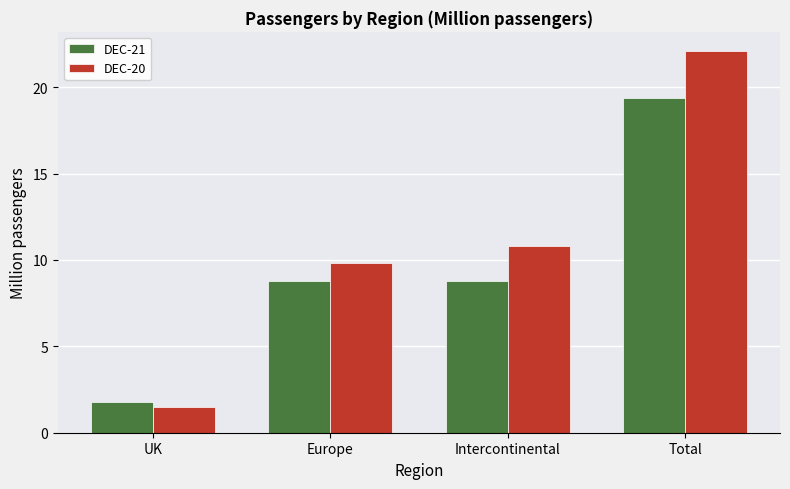

How many bars are there in each group?

2